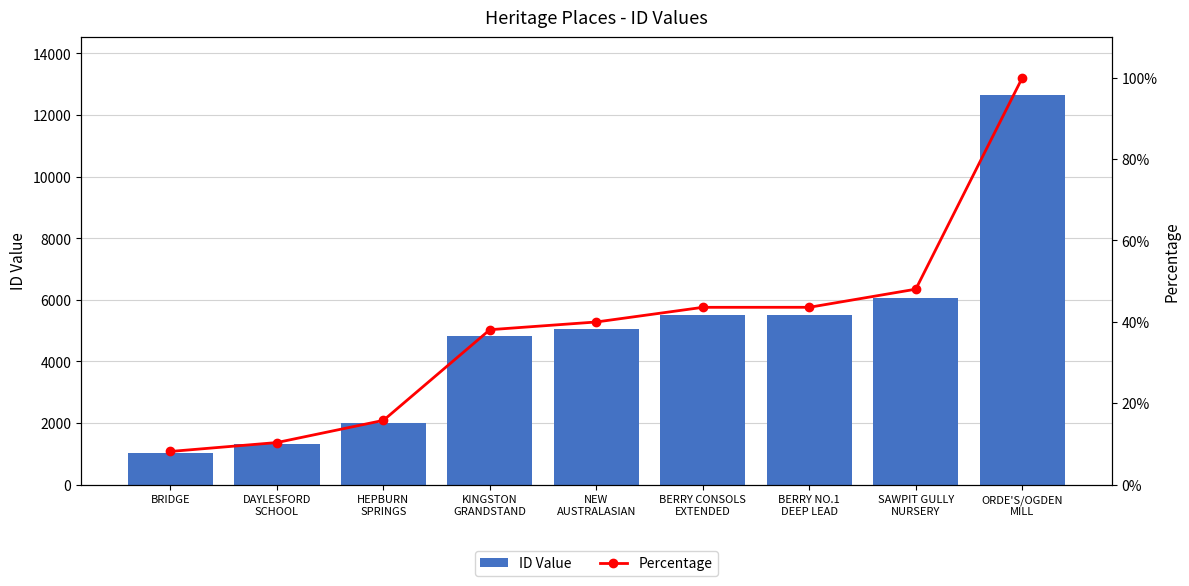

The value of Percentage at HEPBURN
SPRINGS is 7.4. True or false?

False